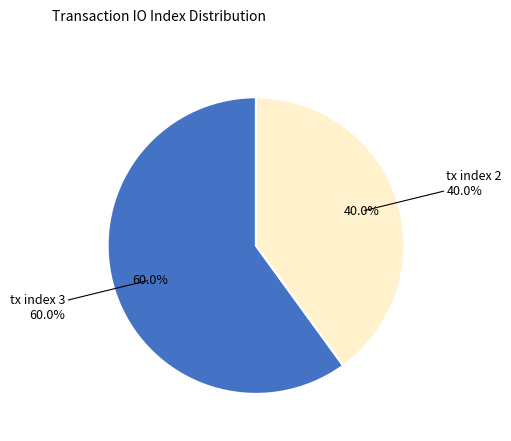

True or false: tx index 3 accounts for 60% of the total.

True